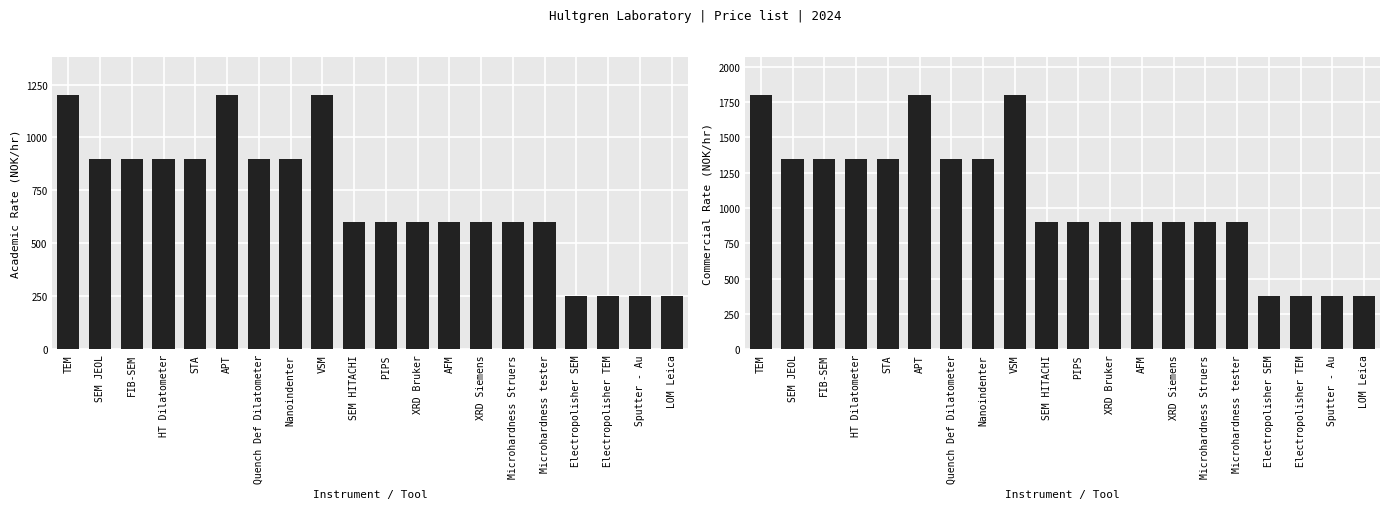

At how many categories does at least one series exceed 1677?

3